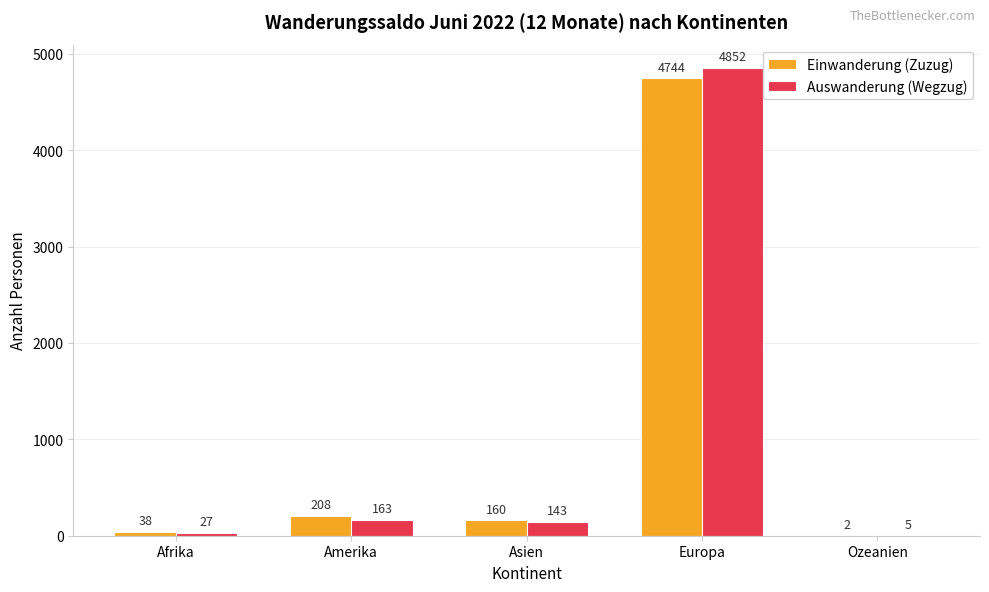

Count the number of categories in the chart.

5